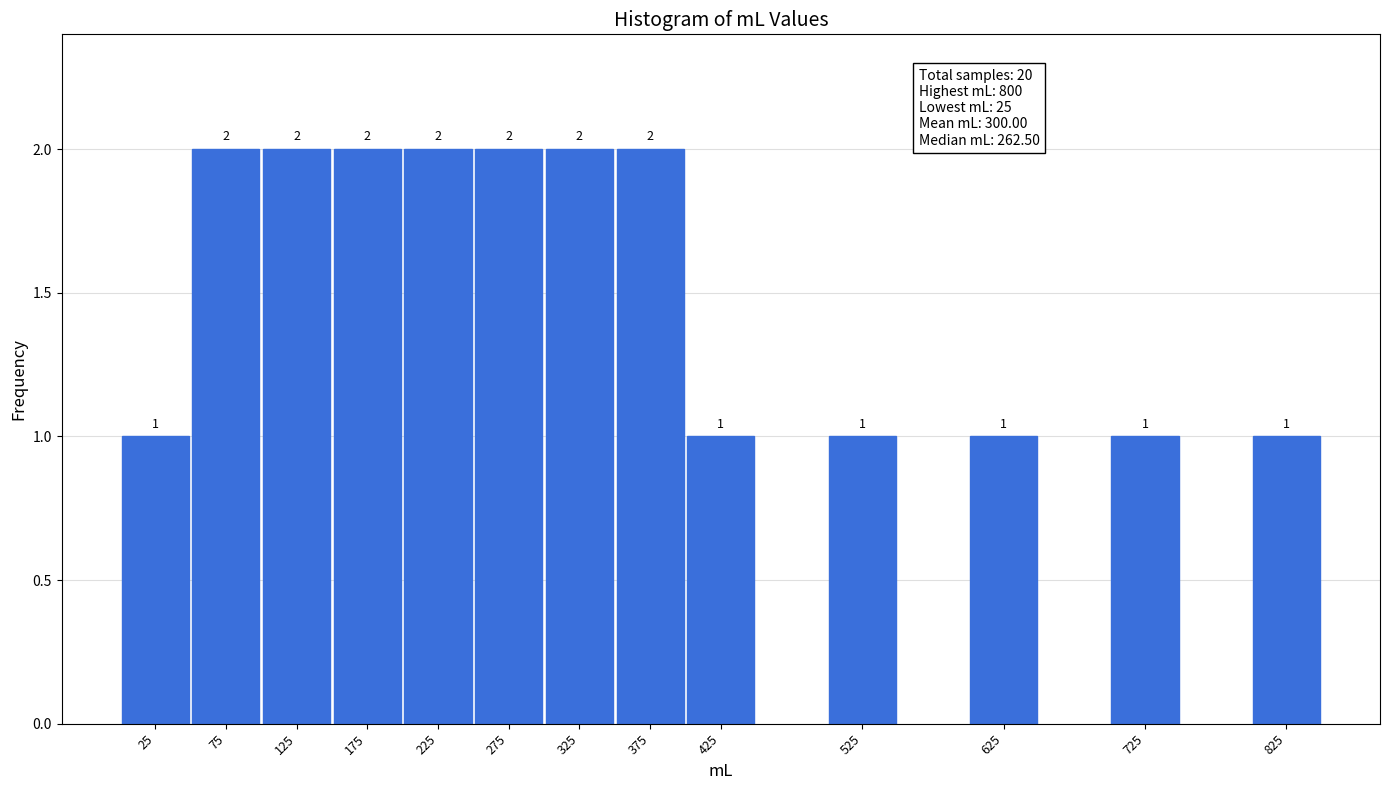

Reading left to right, transcribe all the data shown in this chart.

25=1	75=2	125=2	175=2	225=2	275=2	325=2	375=2	425=1	525=1	625=1	725=1	825=1